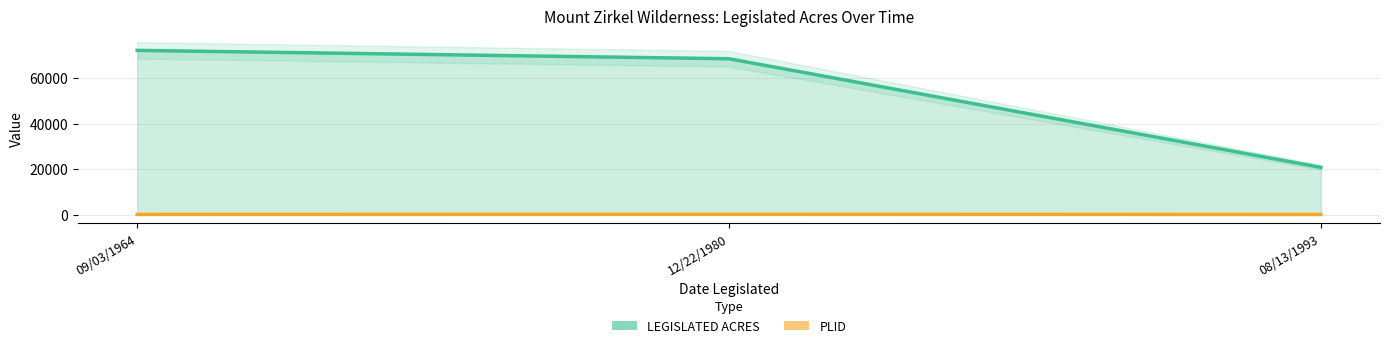

At how many categories does at least one series exceed 15275?

3